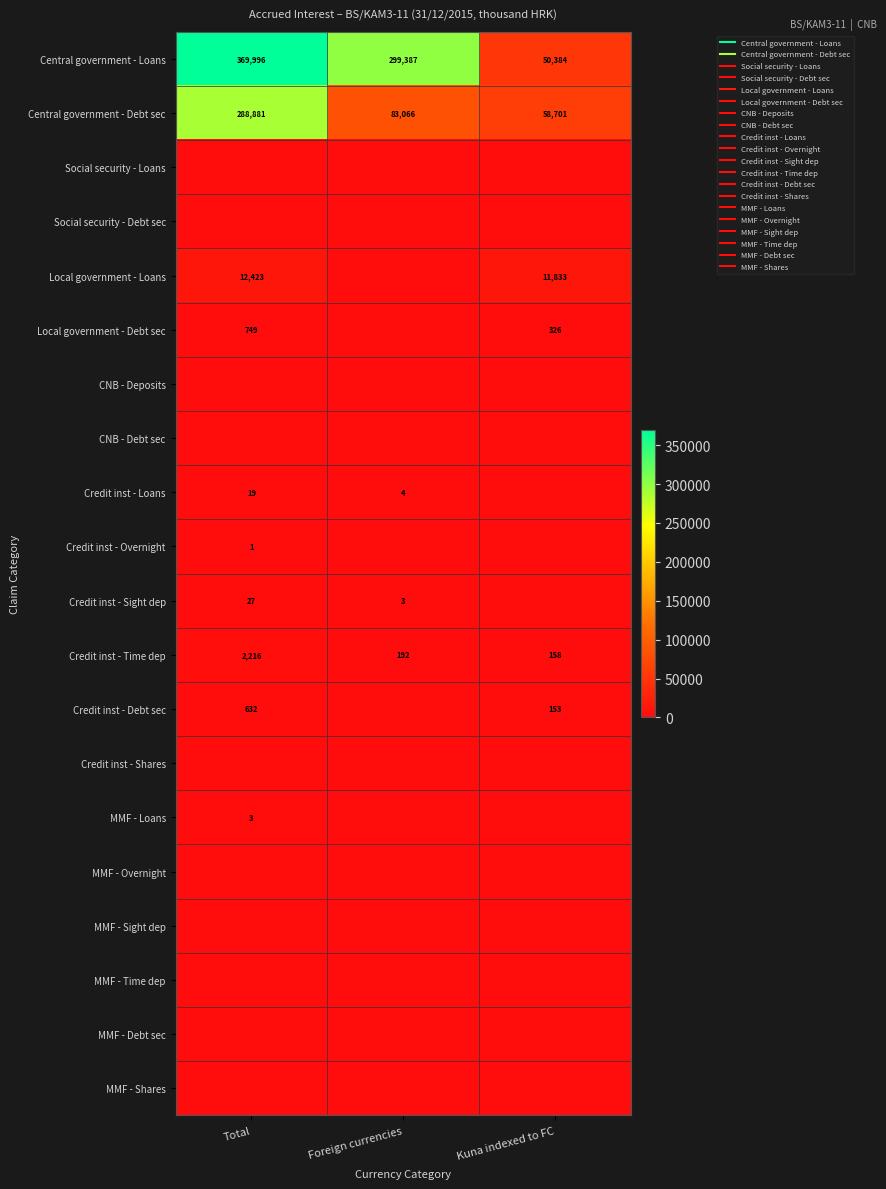

Between Foreign currencies and Kuna indexed to FC, which series saw the biggest shift?

Central government - Loans